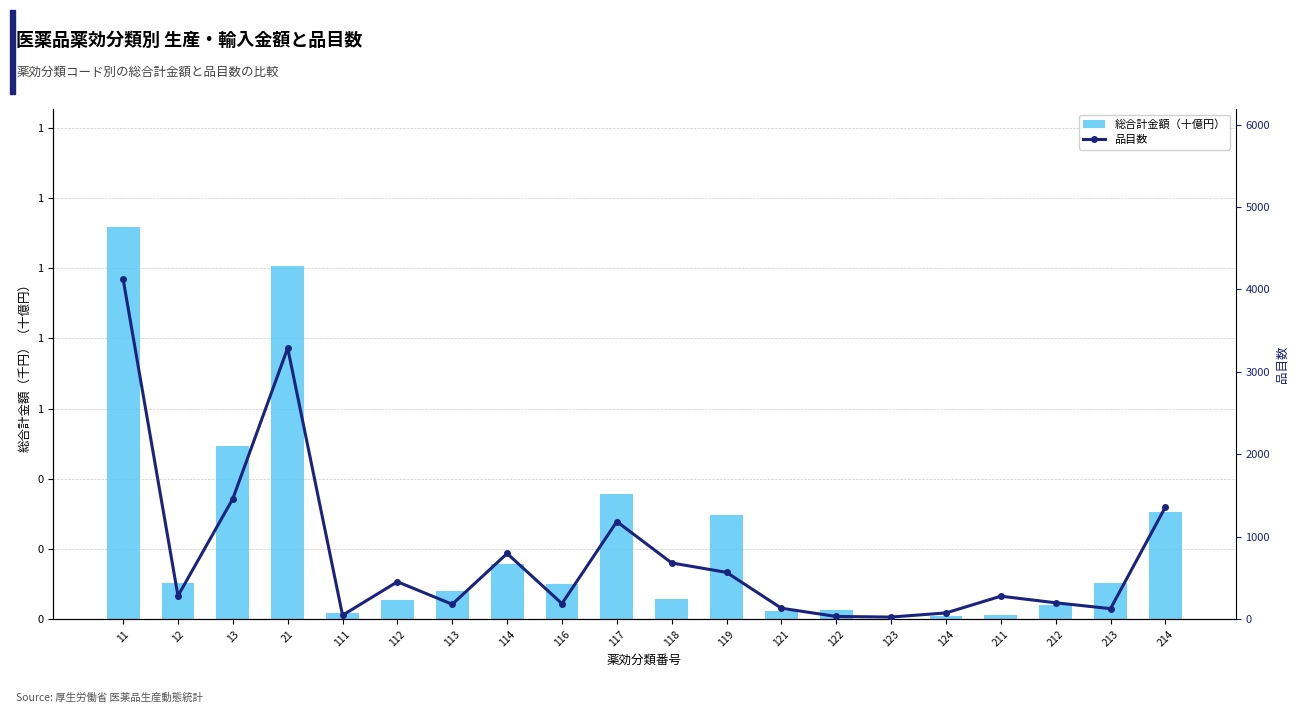

Are the bars horizontal?

No